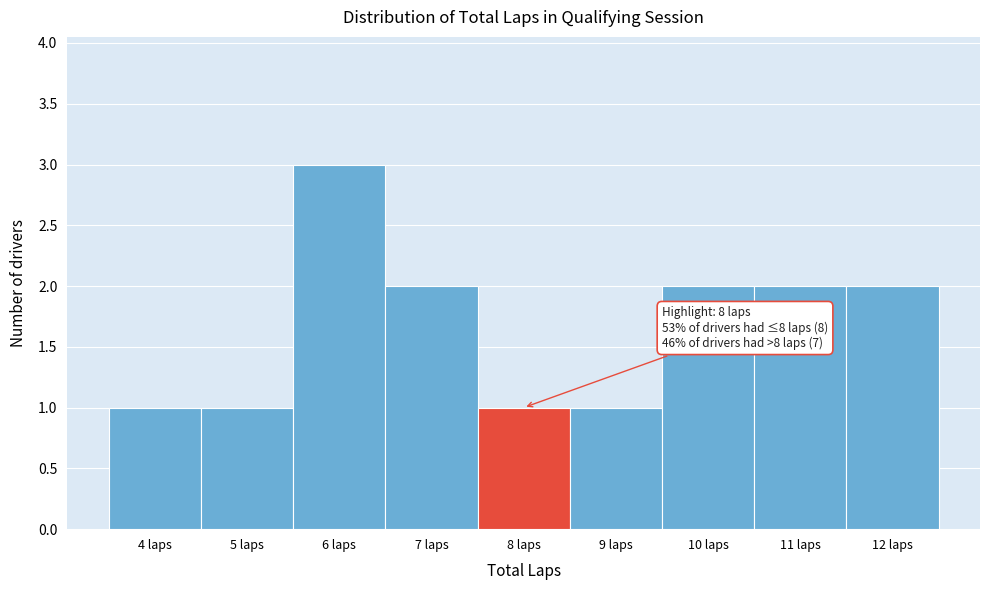

Reading left to right, transcribe all the data shown in this chart.

4 laps=1	5 laps=1	6 laps=3	7 laps=2	8 laps=1	9 laps=1	10 laps=2	11 laps=2	12 laps=2